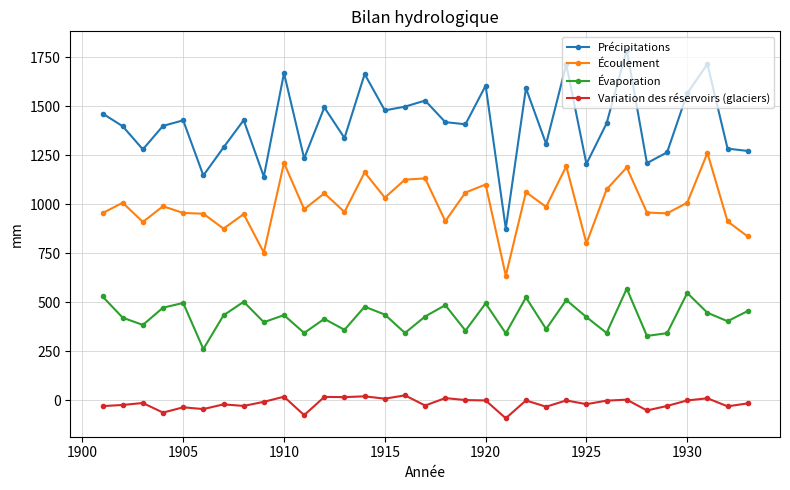

Rank the series by their average value, from highest to lowest.

Précipitations, Écoulement, Évaporation, Variation des réservoirs (glaciers)